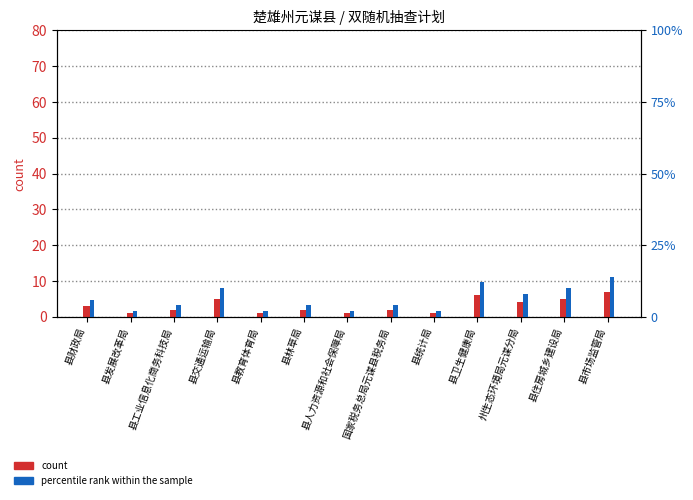

List the series in order of their overall mean, highest first.

percentile rank within the sample, count